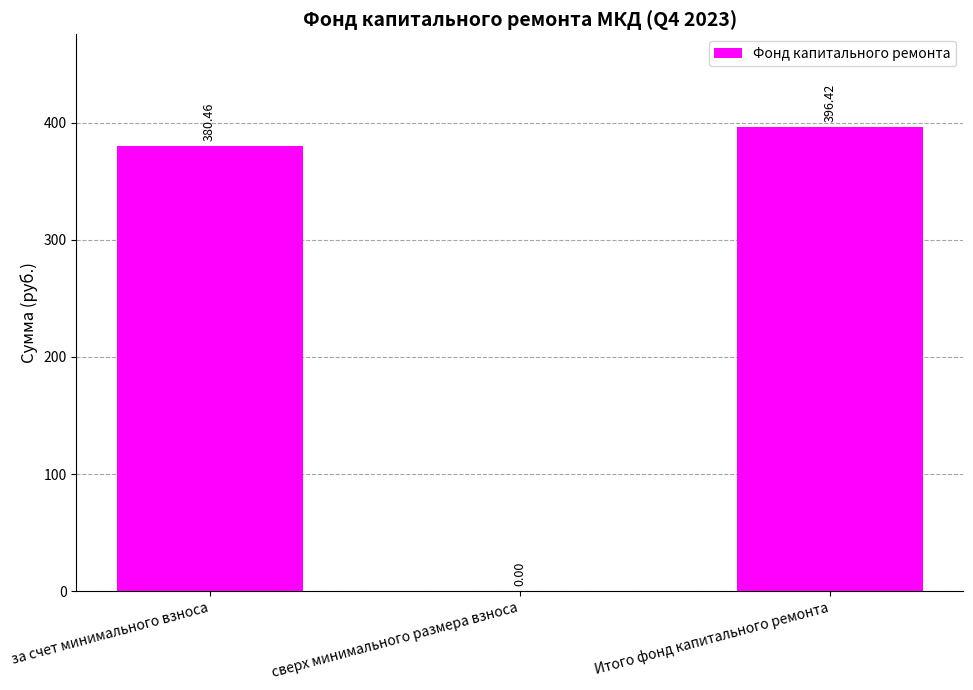

How many values are above zero?

2